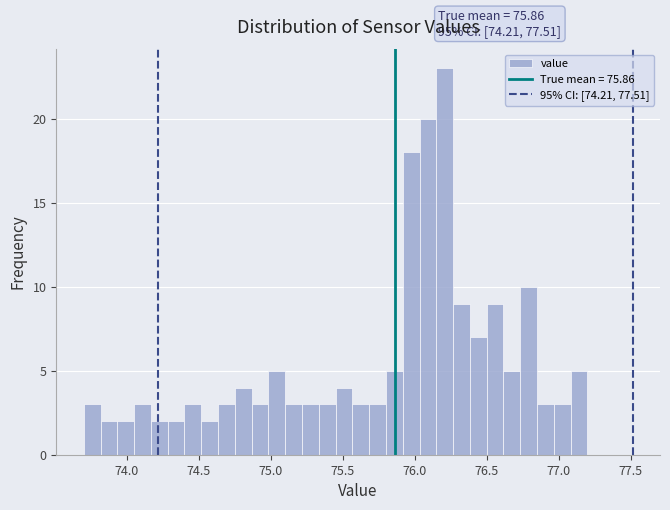

Around what value on the x-axis is the tallest bar? Give the approximate position of its centre, as read against the axis.

76.20